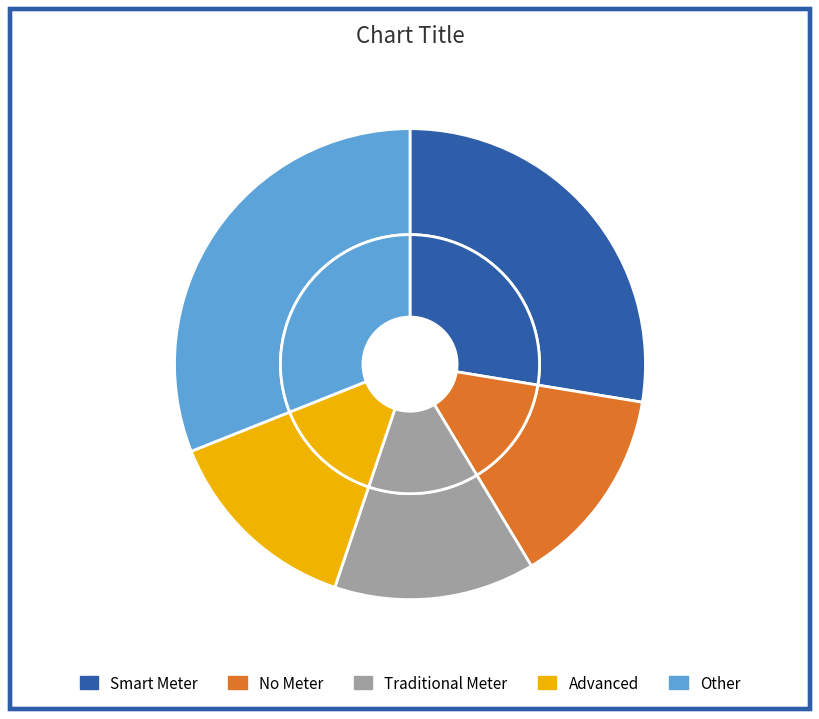

Is there a majority slice in this chart?

No